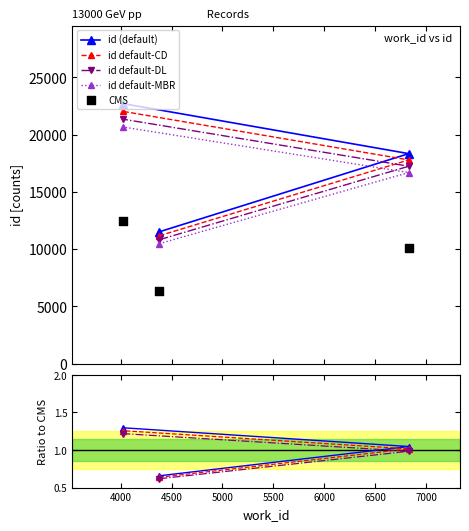

What is the ratio of the value at 4380 to the value at 4024?

0.5